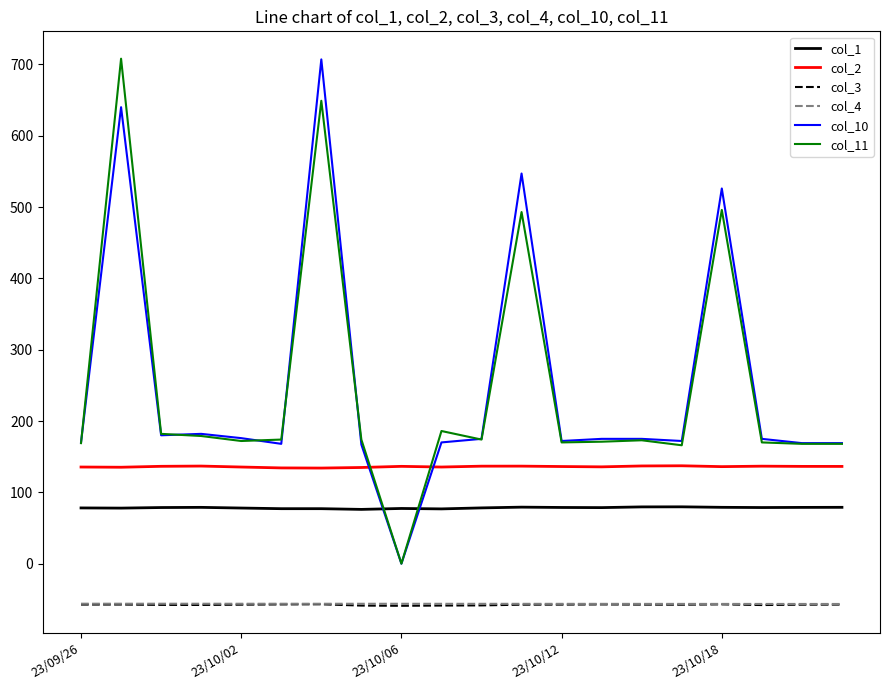

What is the lowest value of the col_4 series?

-56.5